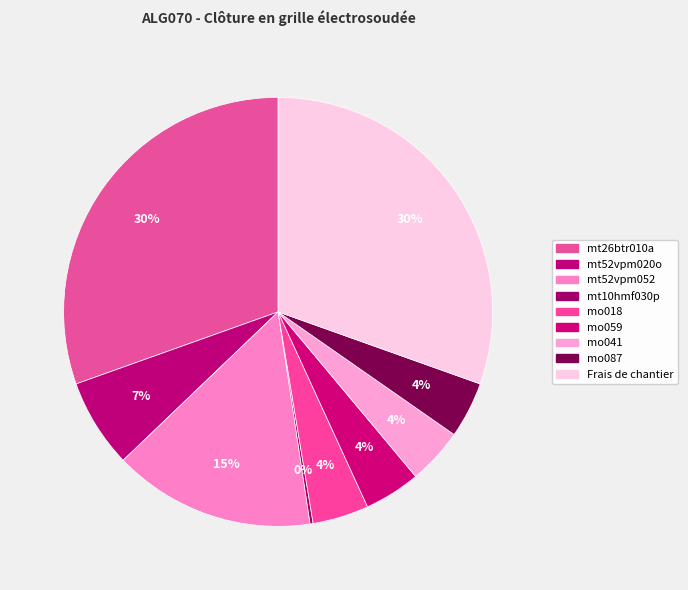

To the nearest percent, what is the average slice percentage?

11%